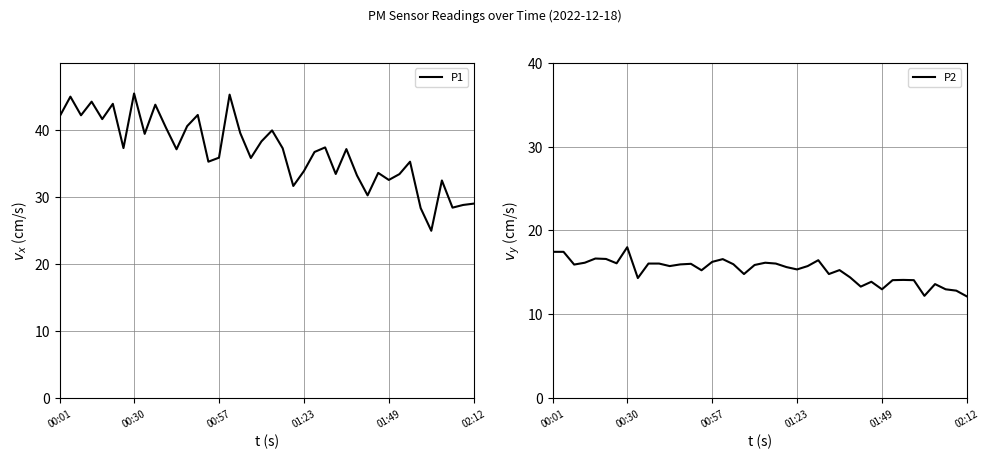

What is the highest value of the P1 series?

45.4